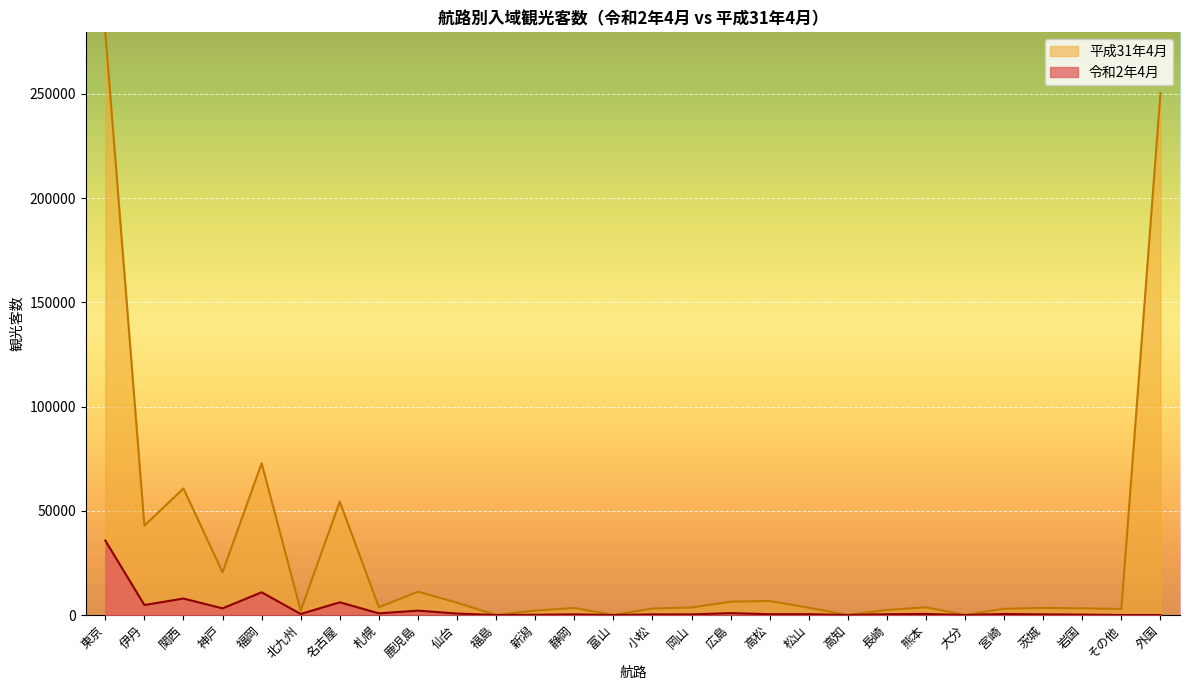

How many values in the 令和2年4月 series are below 400?

12